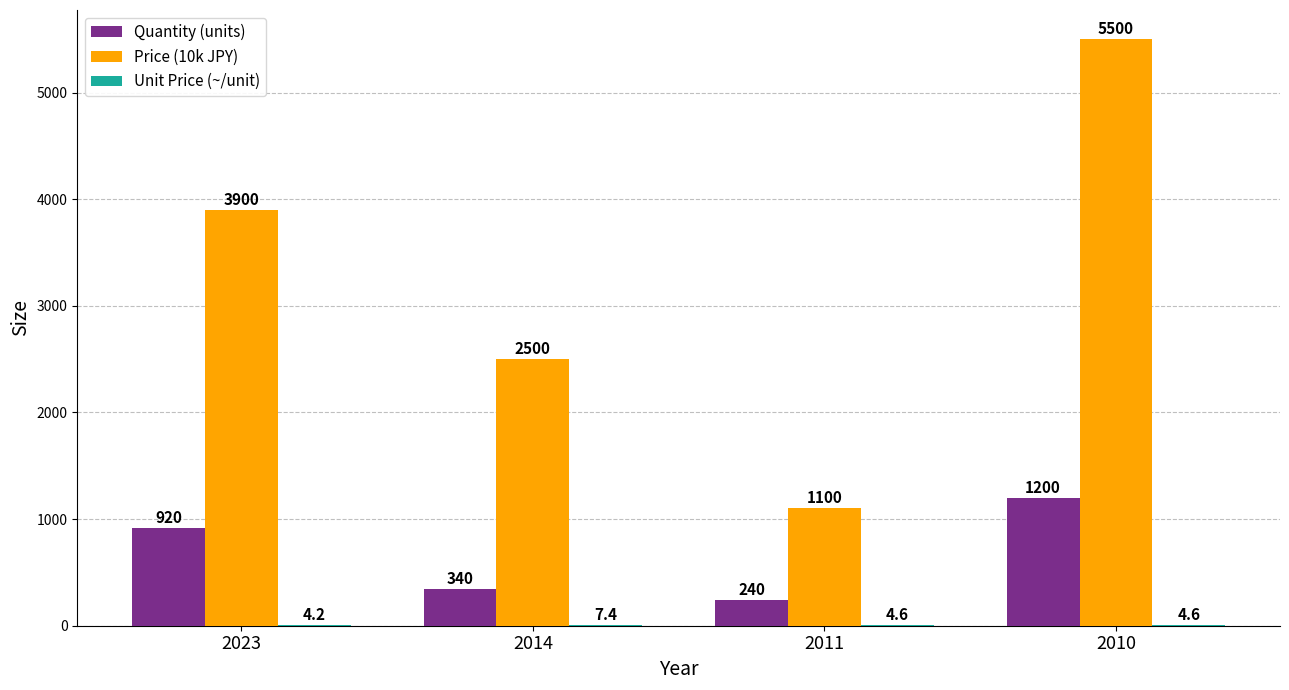

The value of Price (10k JPY) at 2011 is 1100.0. True or false?

True